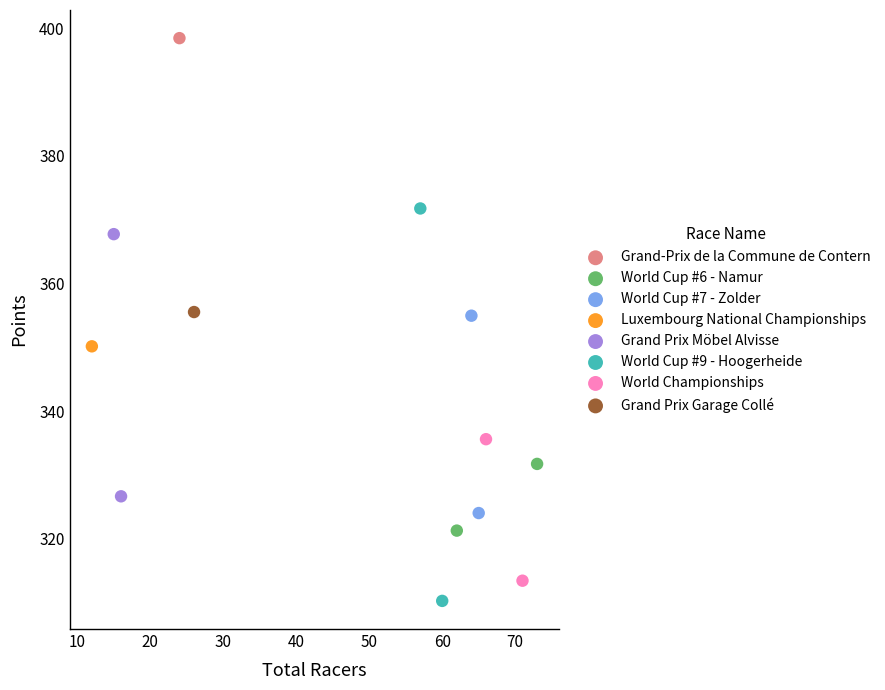

What are all the series names shown in the legend?

Grand-Prix de la Commune de Contern, World Cup #6 - Namur, World Cup #7 - Zolder, Luxembourg National Championships, Grand Prix Möbel Alvisse, World Cup #9 - Hoogerheide, World Championships, Grand Prix Garage Collé